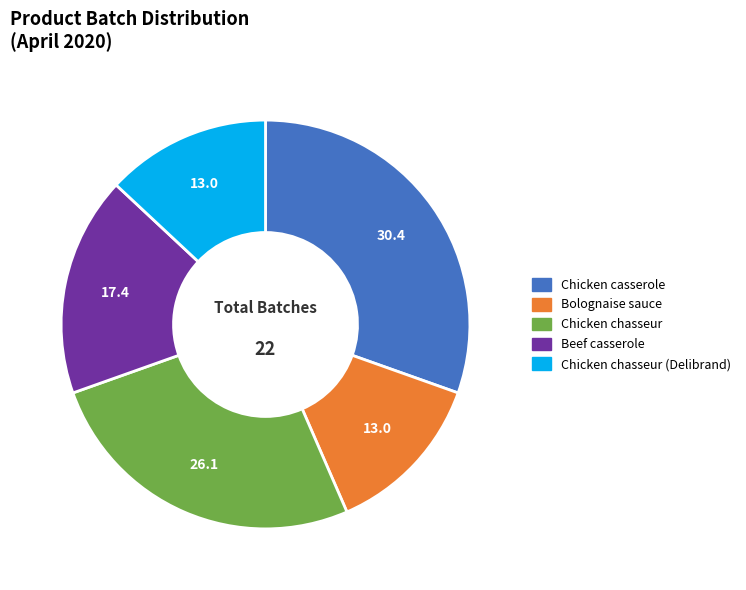

Is there a majority slice in this chart?

No